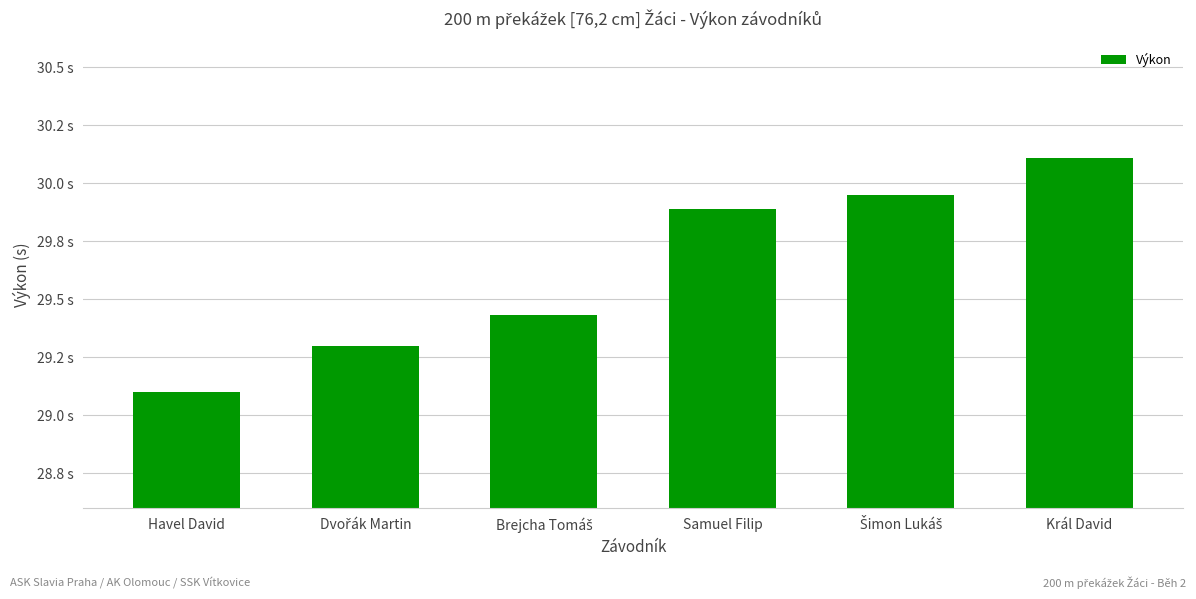

Between Samuel Filip and Šimon Lukáš, which is larger?

Šimon Lukáš